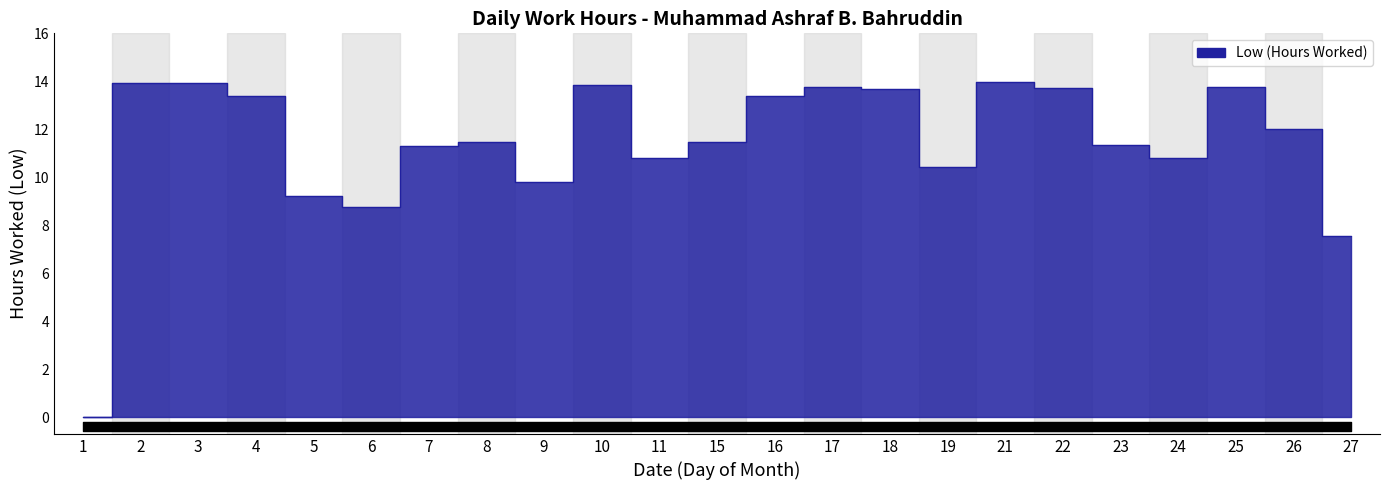

What is the maximum value shown in the chart?

14.0